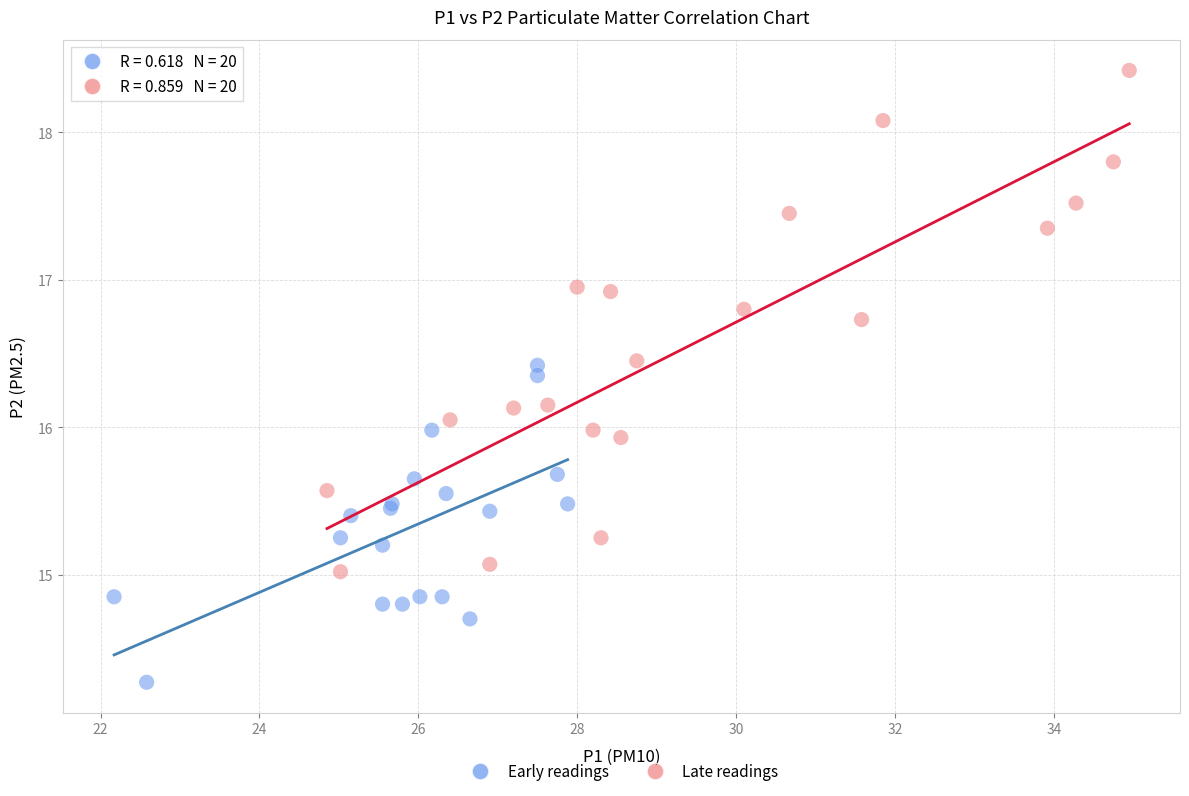

Which series has the widest spread of Y values?

Late readings